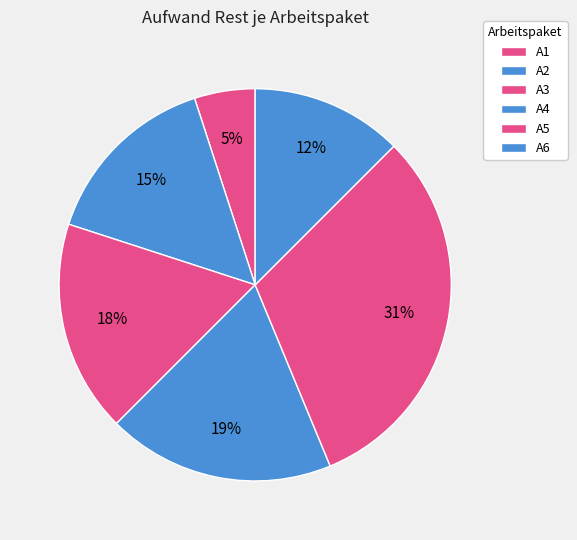

Which category has the biggest portion of the pie?

A5